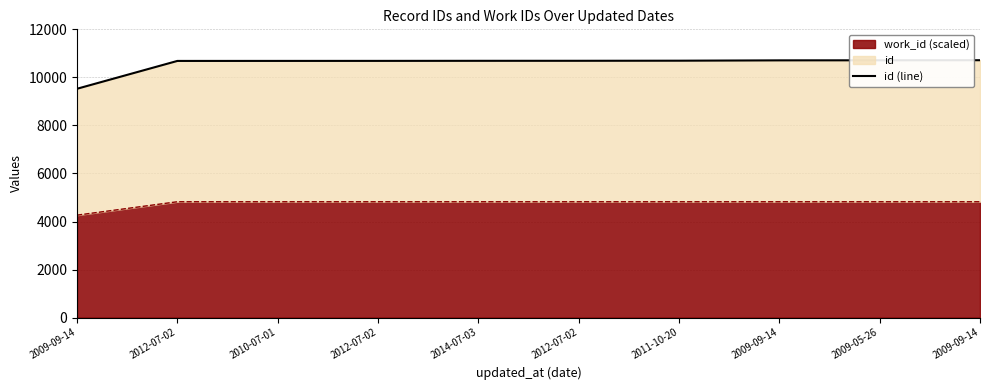

What is the sum of the values at 2009-09-14 and 2010-07-01?

20218